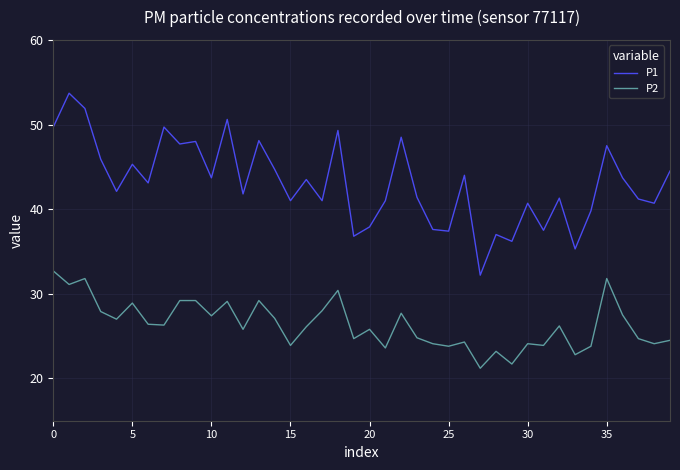

Which series has the largest range (max minus min)?

P1